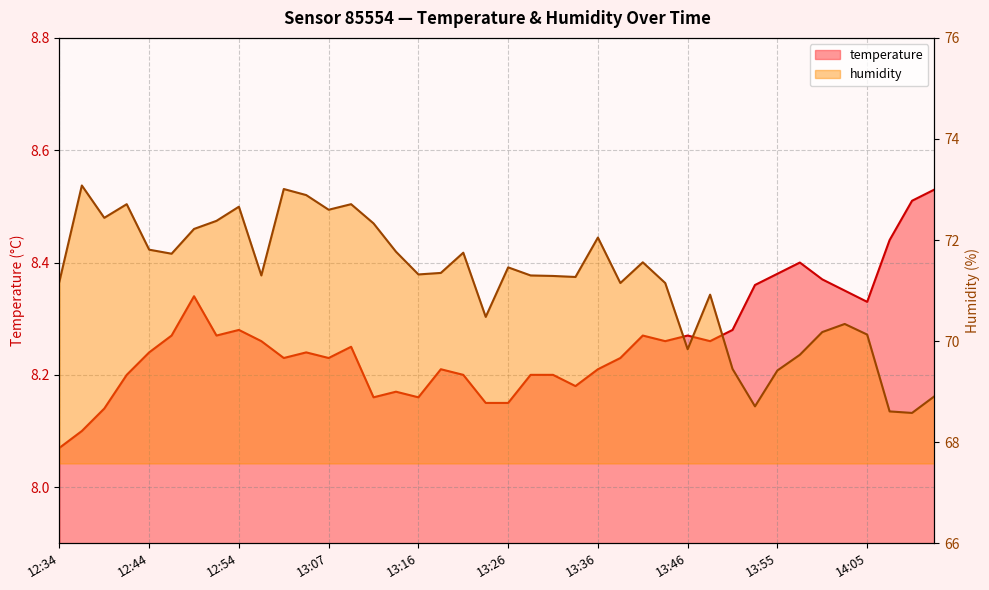

What is the label of the 13th point from the right?

13:43